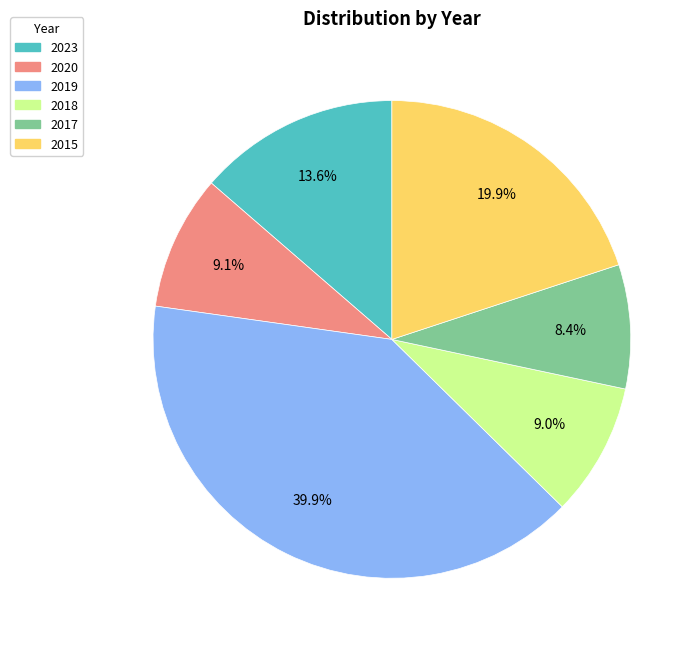

What percentage is NOT represented by 2020?

90.9%